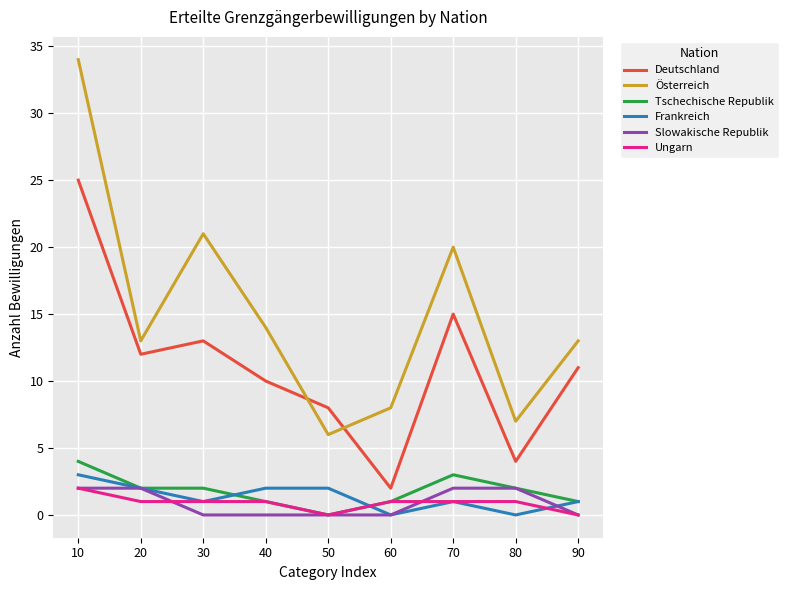

Which category has the highest value in the Tschechische Republik series?

10